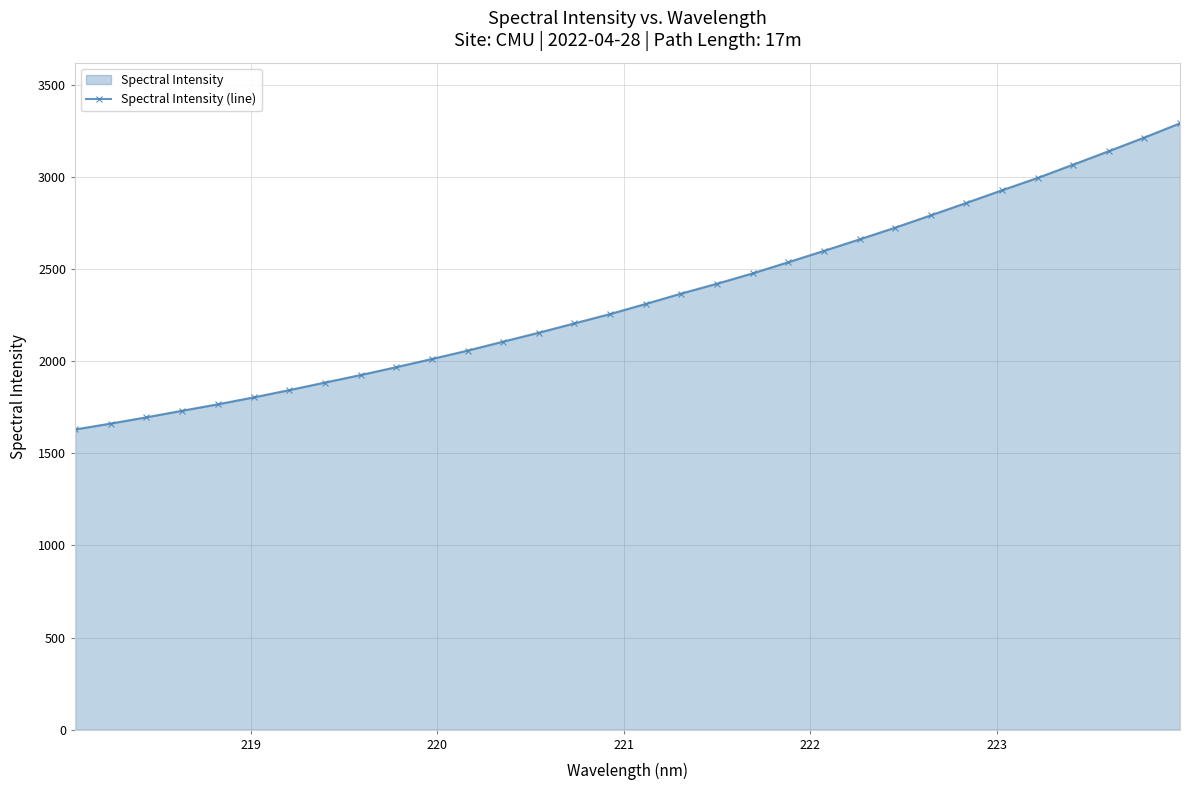

What is the difference between the second highest and minimum values?

1585.5